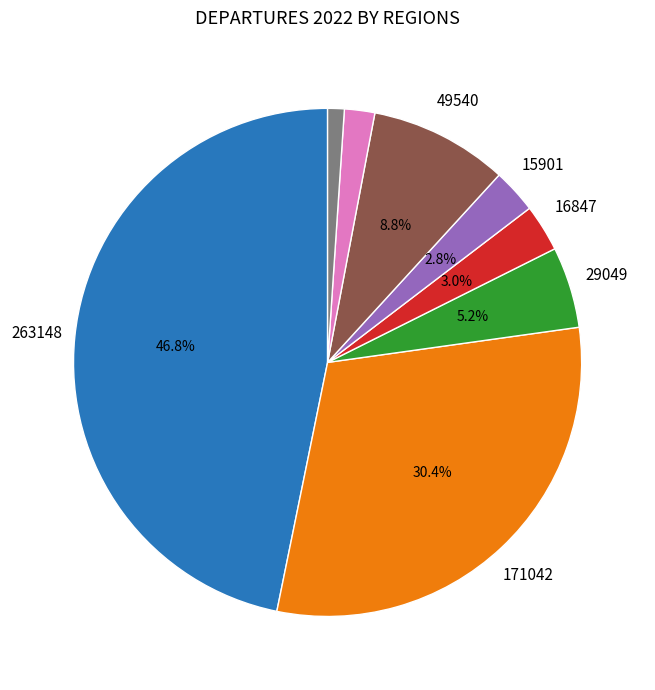

To the nearest percent, what is the average slice percentage?

12%